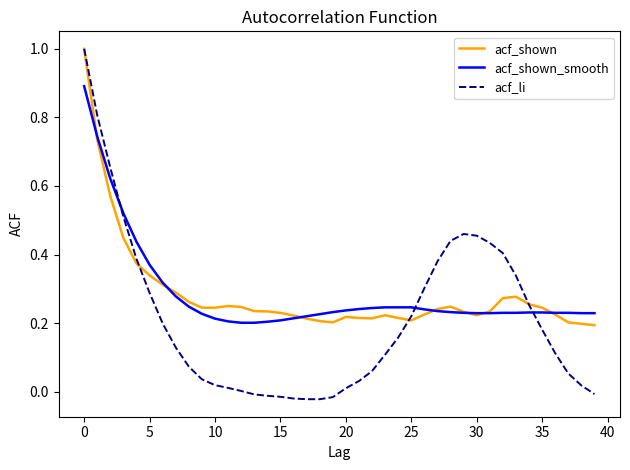

What are all the series names shown in the legend?

acf_shown, acf_shown_smooth, acf_li